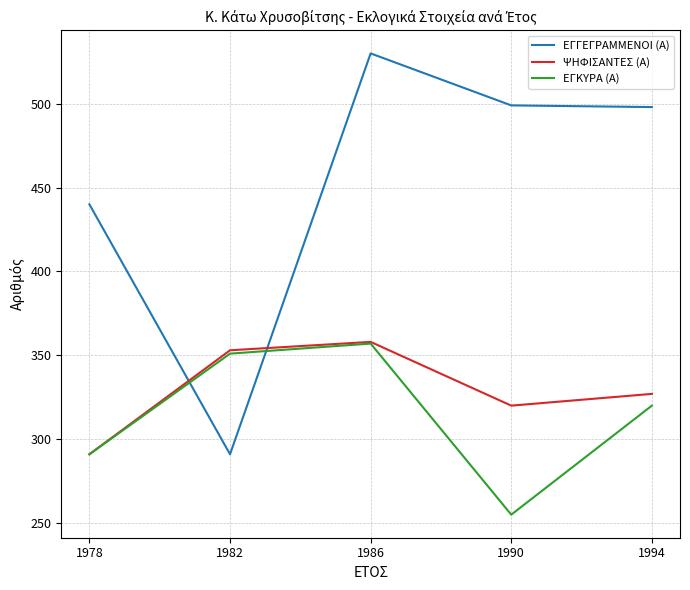

What is the minimum value shown in the chart?

255